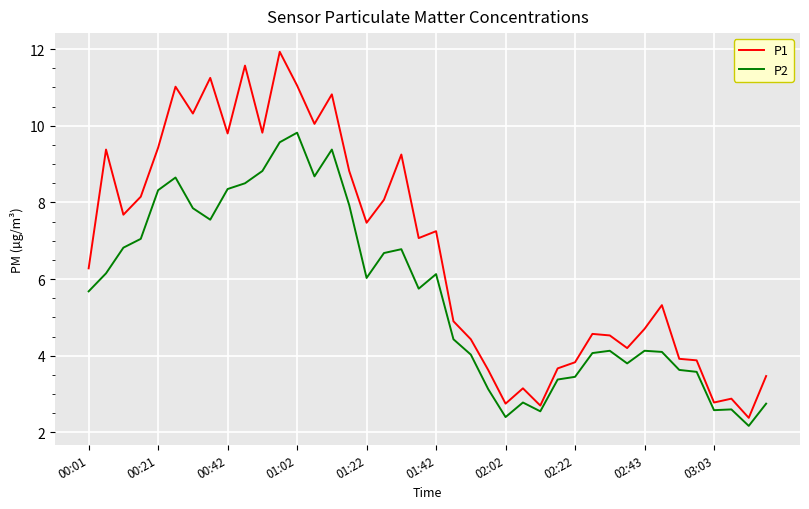

Count the number of data series in this chart.

2